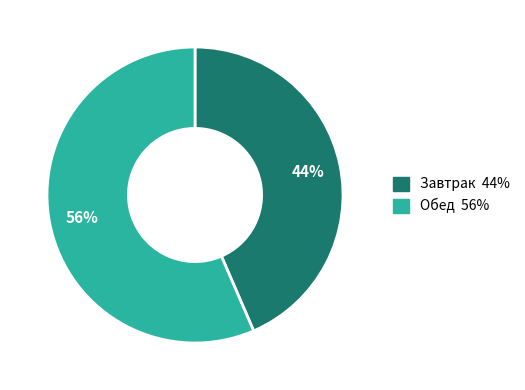

How many segments does this pie chart have?

2